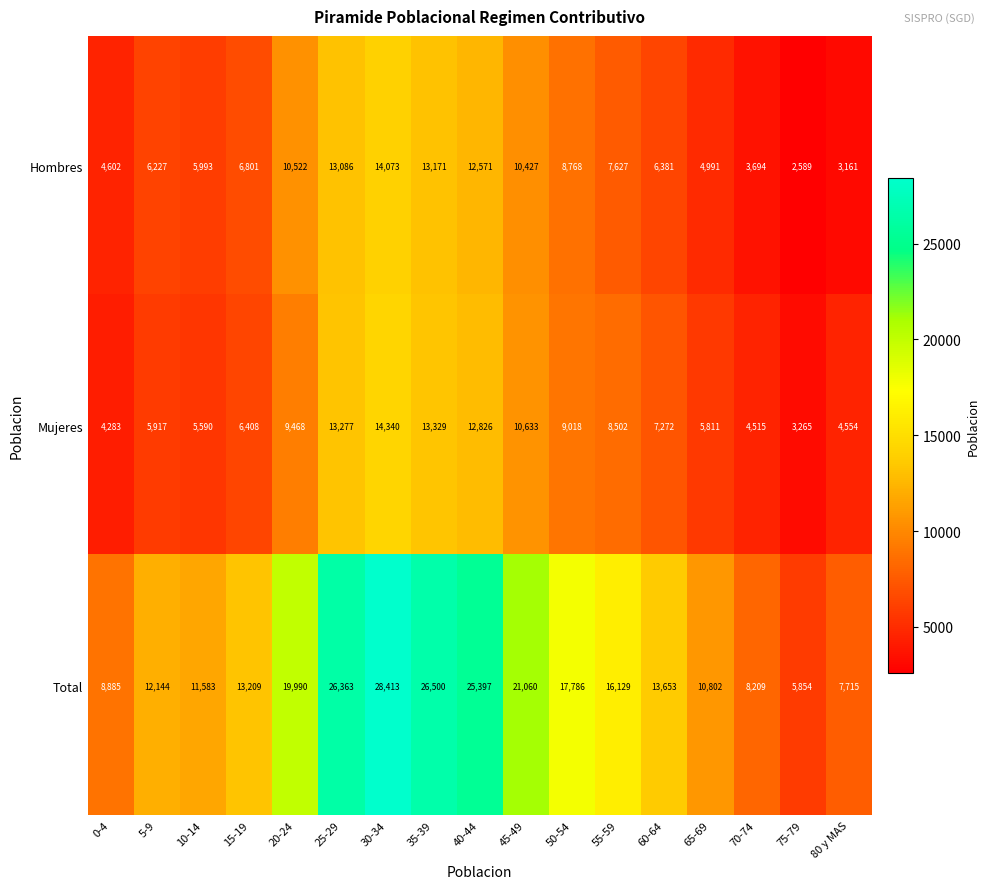

At which category does the chart reach its peak across all series?

30-34